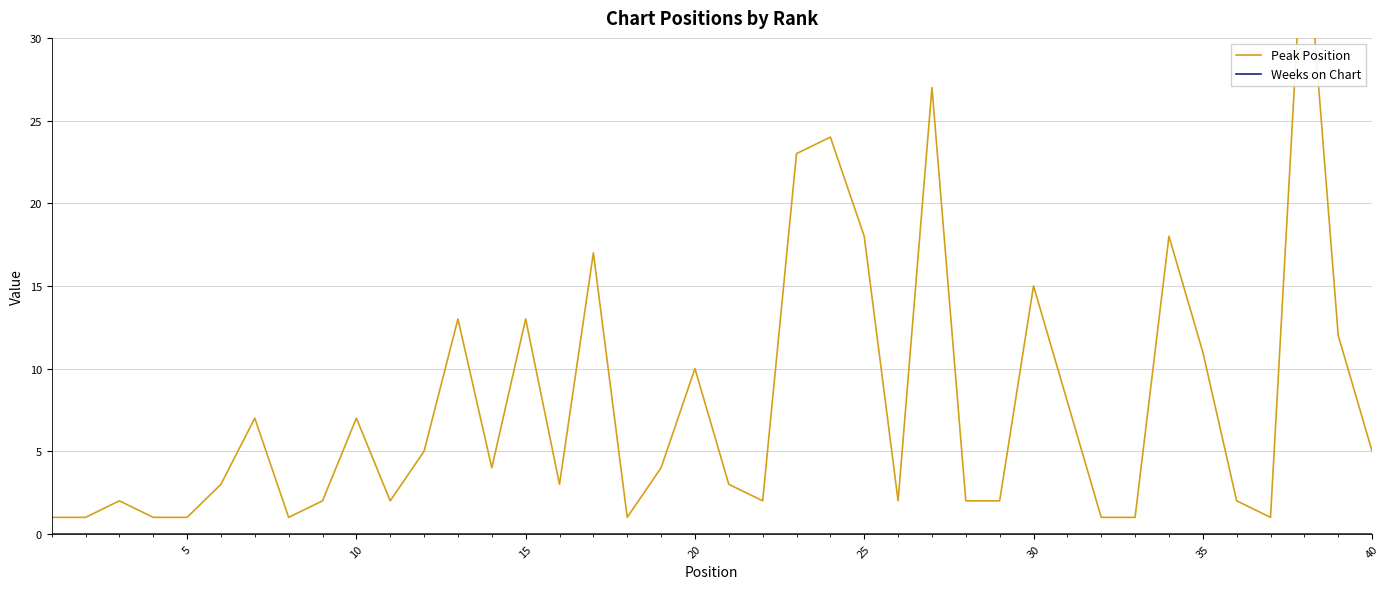

List the series in order of their overall mean, lowest first.

Weeks on Chart, Peak Position